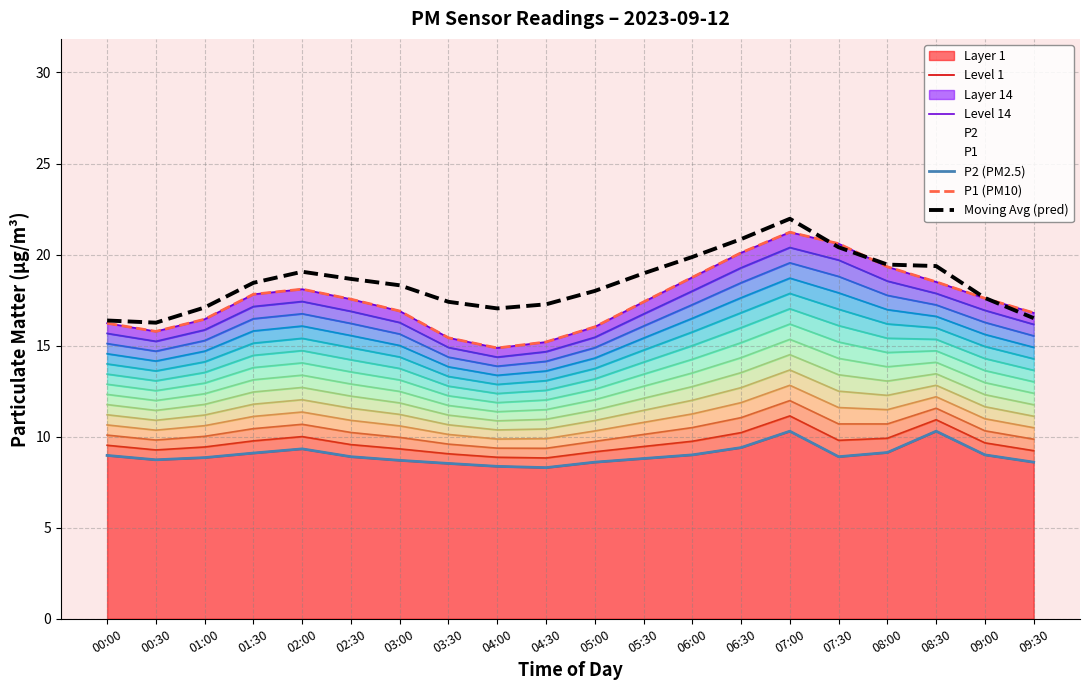

Rank the categories by P1 (PM10) value from lowest to highest.

04:00, 04:30, 03:30, 00:30, 05:00, 00:00, 01:00, 09:30, 03:00, 05:30, 02:30, 09:00, 01:30, 02:00, 08:30, 06:00, 08:00, 06:30, 07:30, 07:00